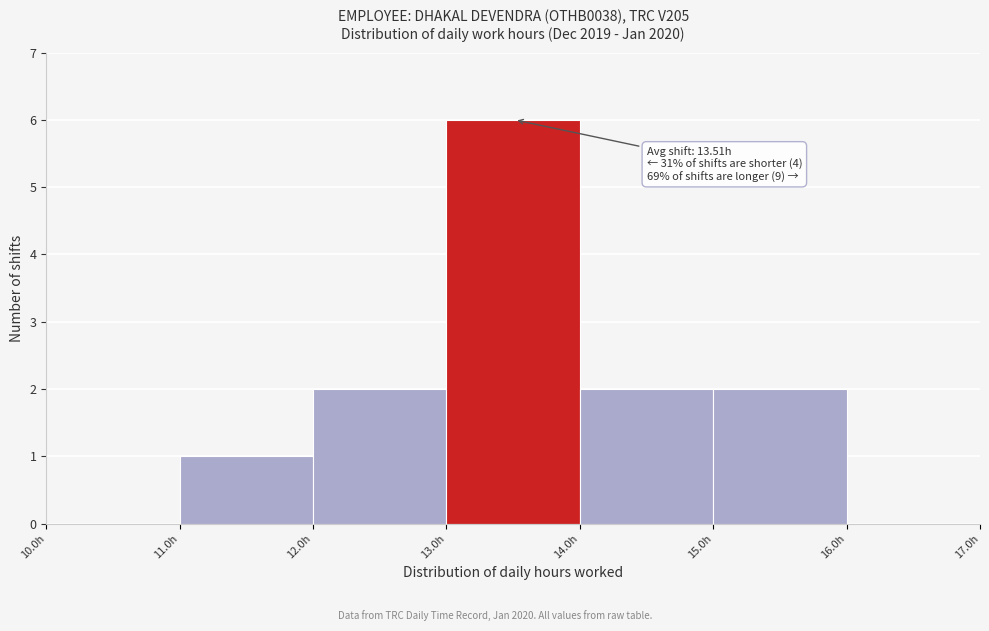

Over which range of the x-axis is the bar tallest?

13 to 14